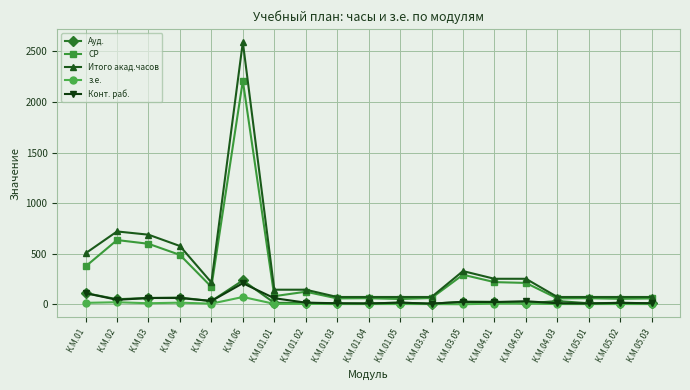

At which label is Ауд. closest to 121?

К.М.01